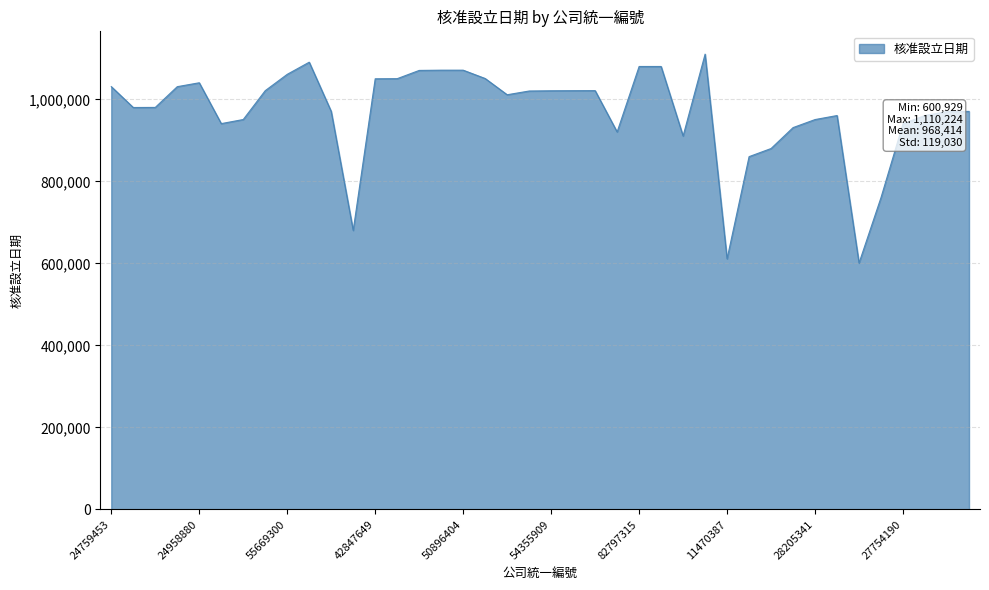

What is the minimum value shown in the chart?

600929